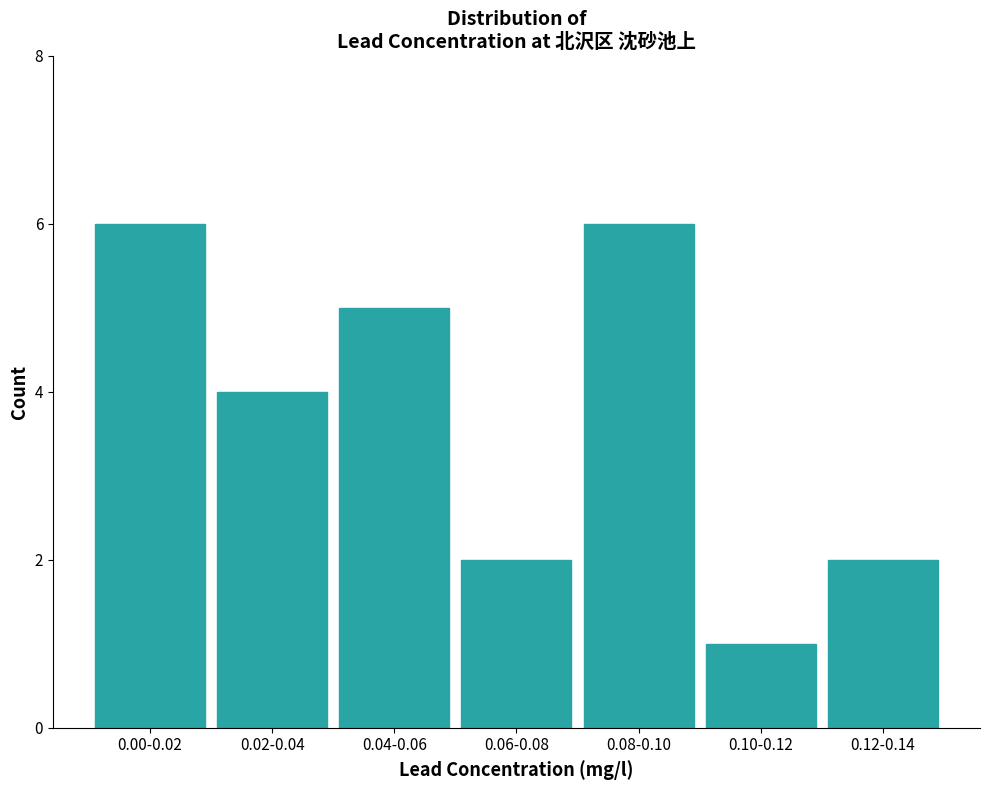

Reading left to right, list all the values displayed in this chart.

6	4	5	2	6	1	2